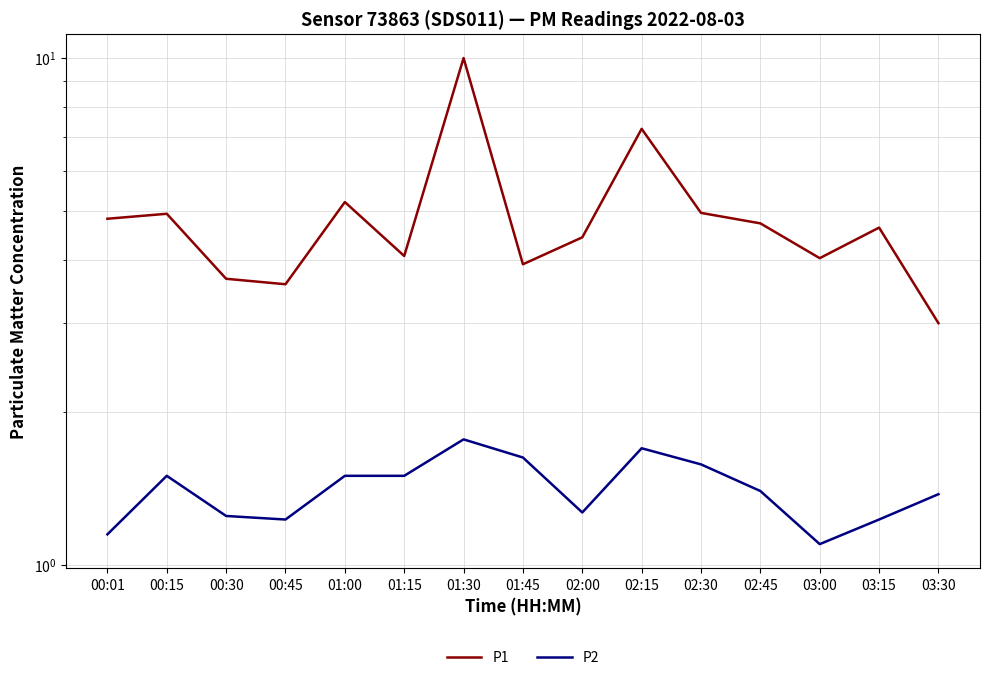

What is the sum of all P1 values?

73.2